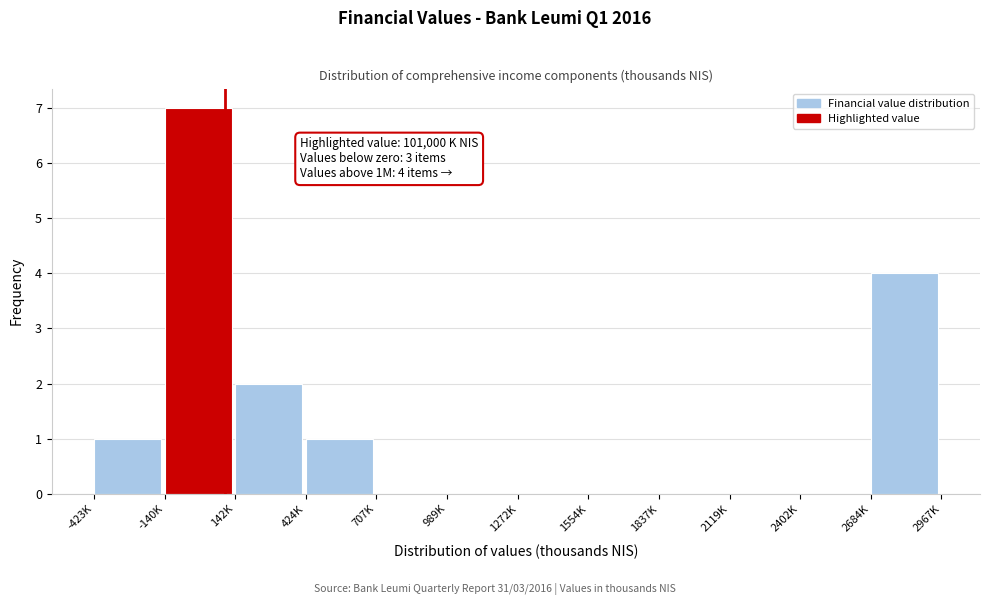

Reading right to left, transcribe all the data shown in this chart.

2684K=4	2402K=0	2119K=0	1837K=0	1554K=0	1272K=0	989K=0	707K=0	424K=1	142K=2	-140K=7	-423K=1